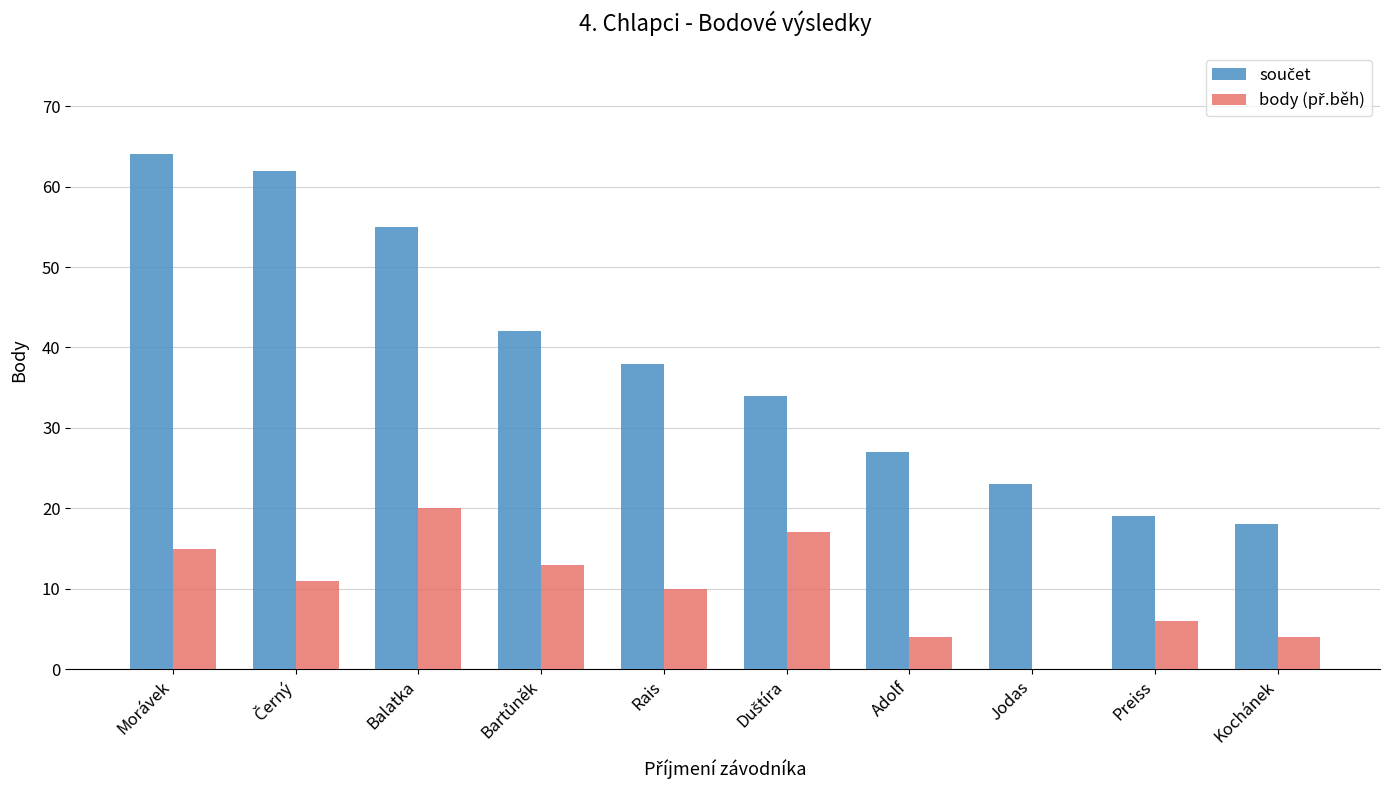

How many data points does each series have?

10